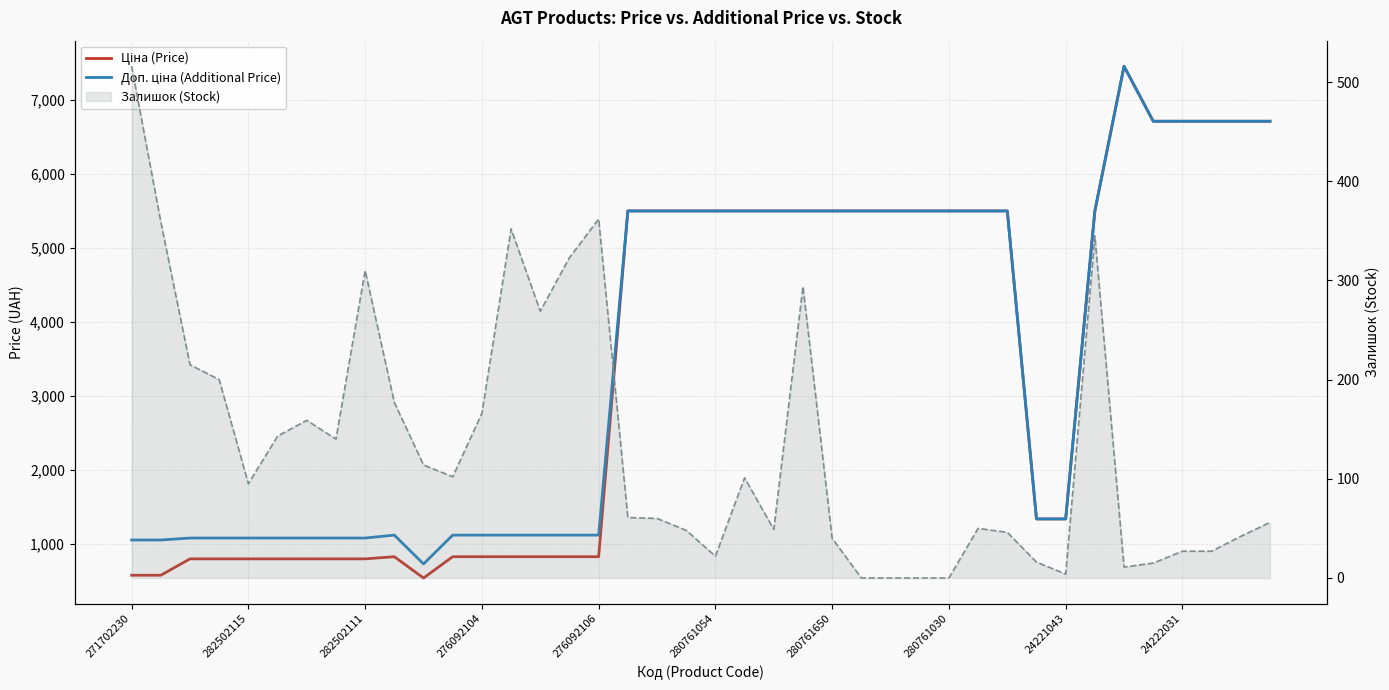

How many values in the Доп. ціна (Additional Price) series are below 5497?

19